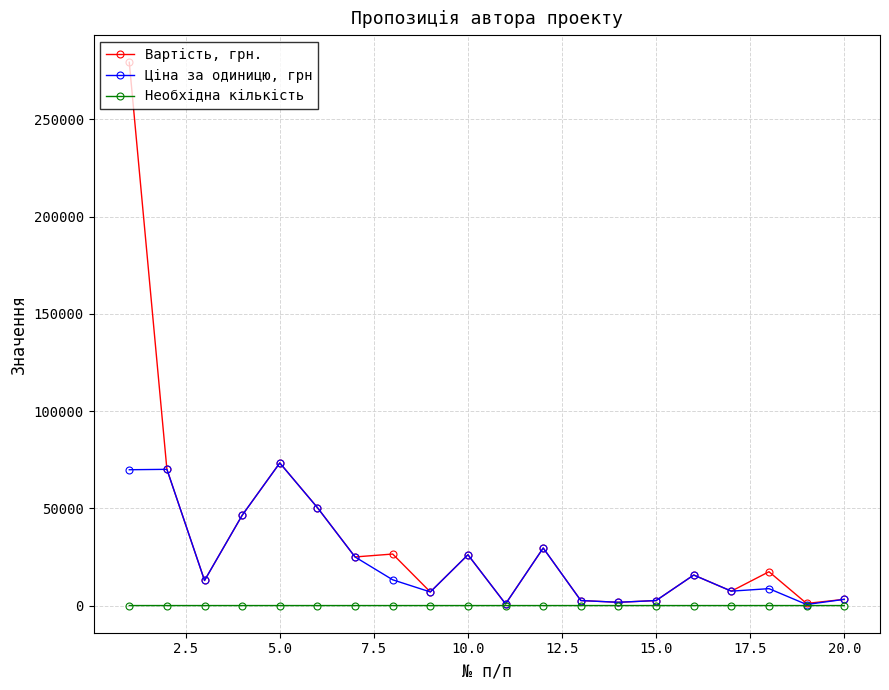

Which series has the largest range (max minus min)?

Вартість, грн.